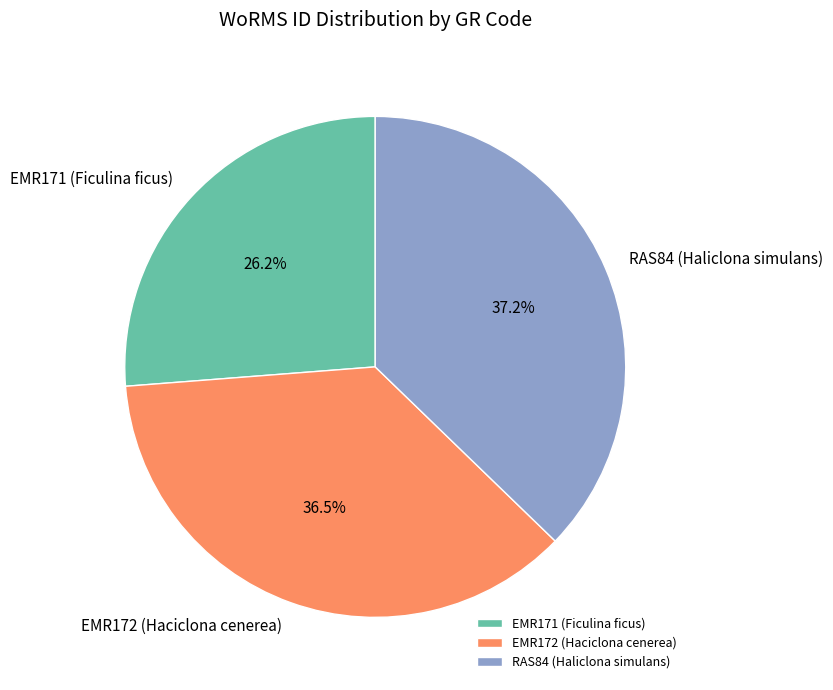

To the nearest percent, what is the average slice percentage?

33%